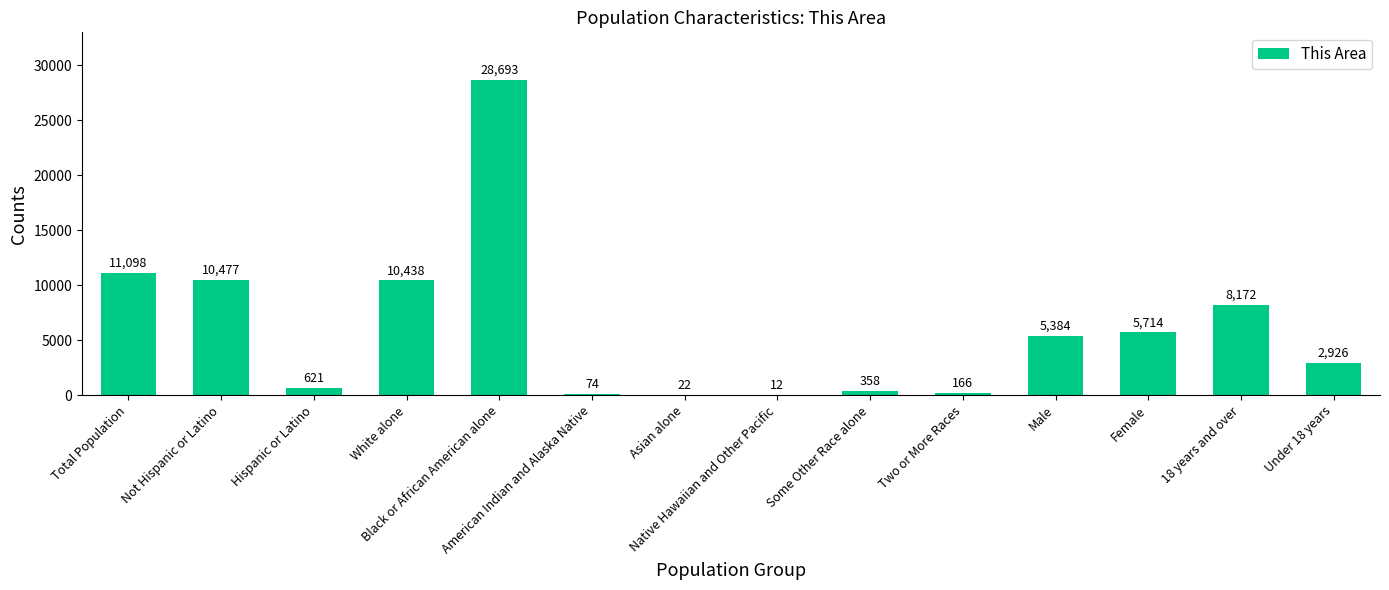

Is it true that the value at American Indian and Alaska Native is 74?

True